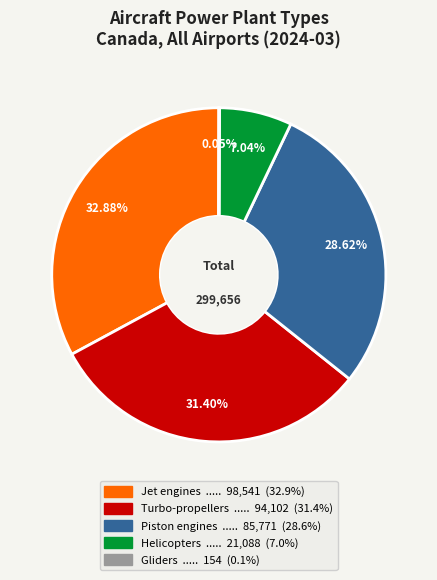

Between Piston engines and Helicopters, which is larger?

Piston engines